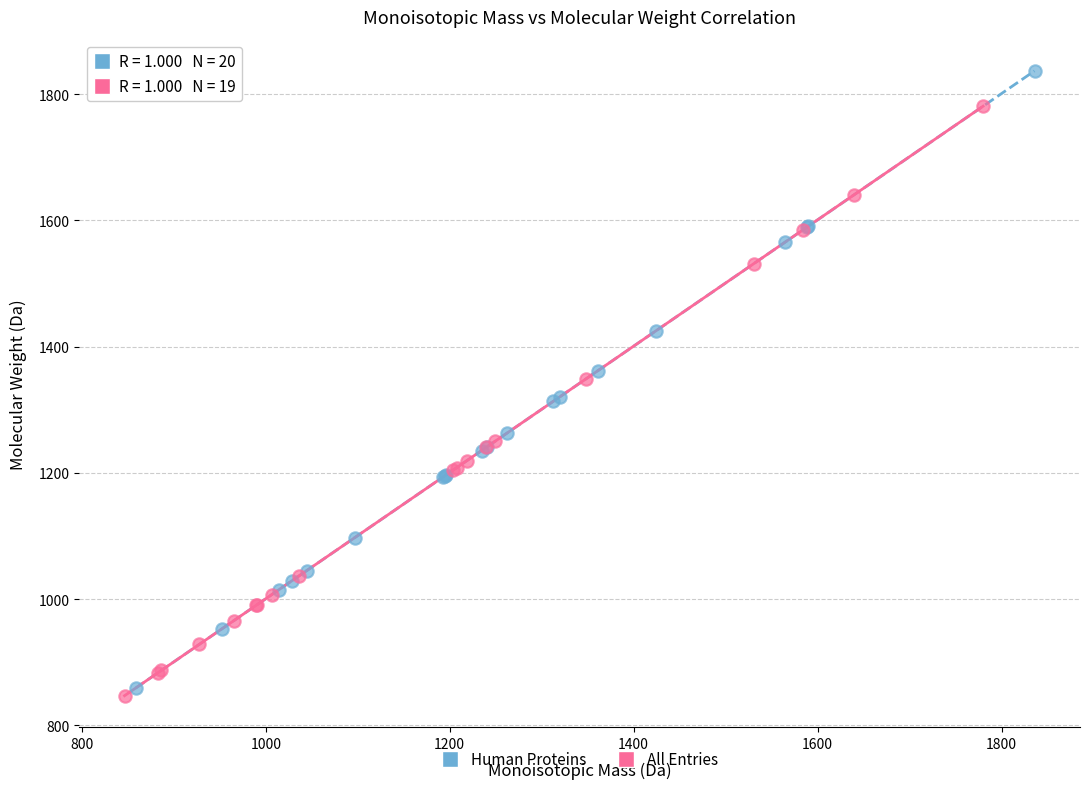

Which series has the largest Y range (max minus min)?

Human Proteins